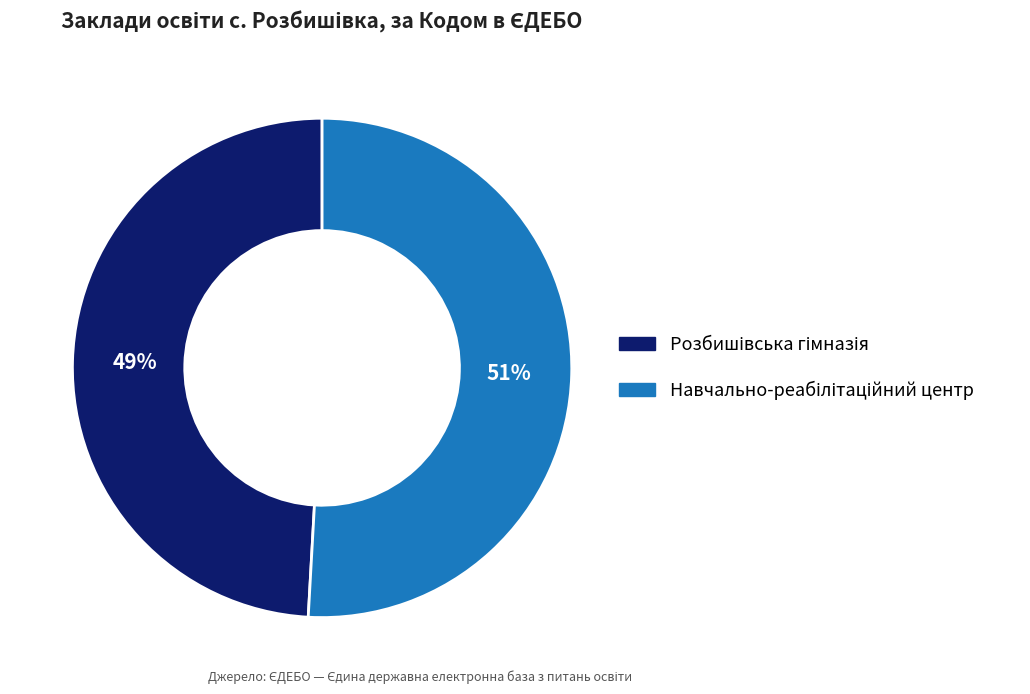

Is there a majority slice in this chart?

Yes